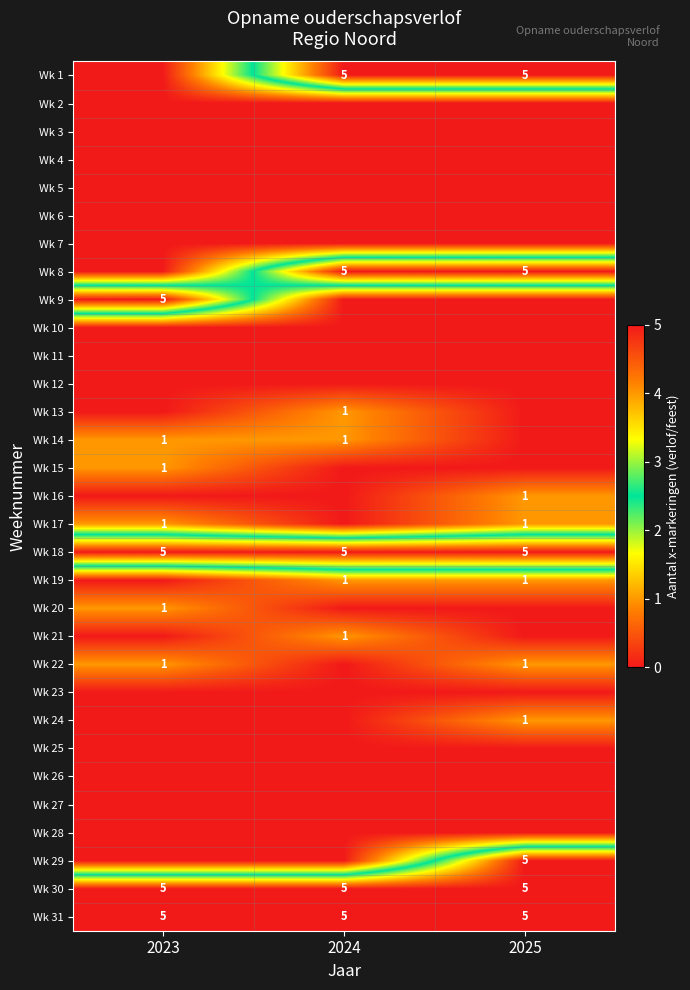

True or false: Wk 8 has a value of 5 at 2024.

True